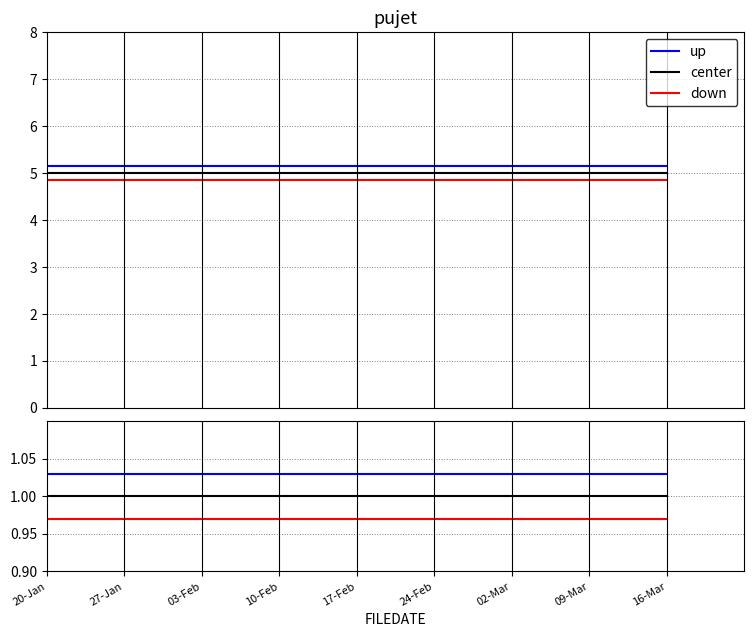

Does the chart have visible grid lines?

Yes